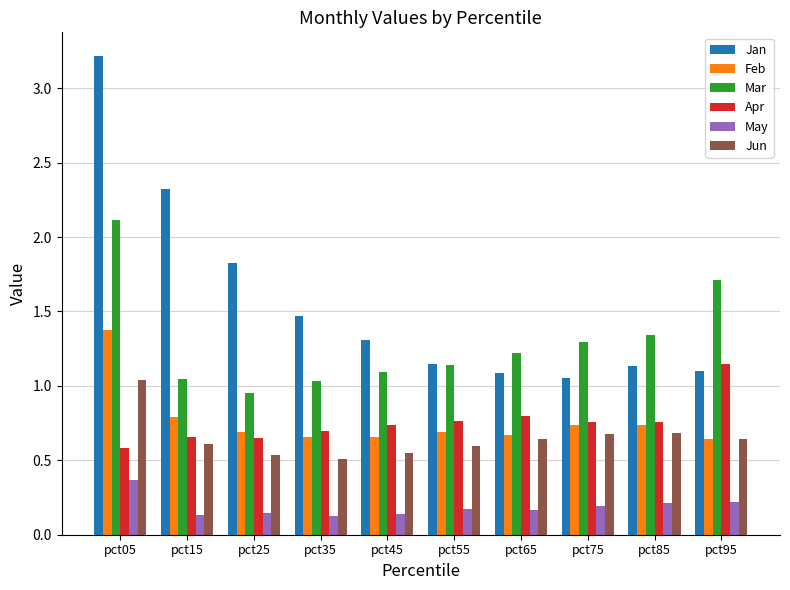

How many categories are shown in the chart?

10